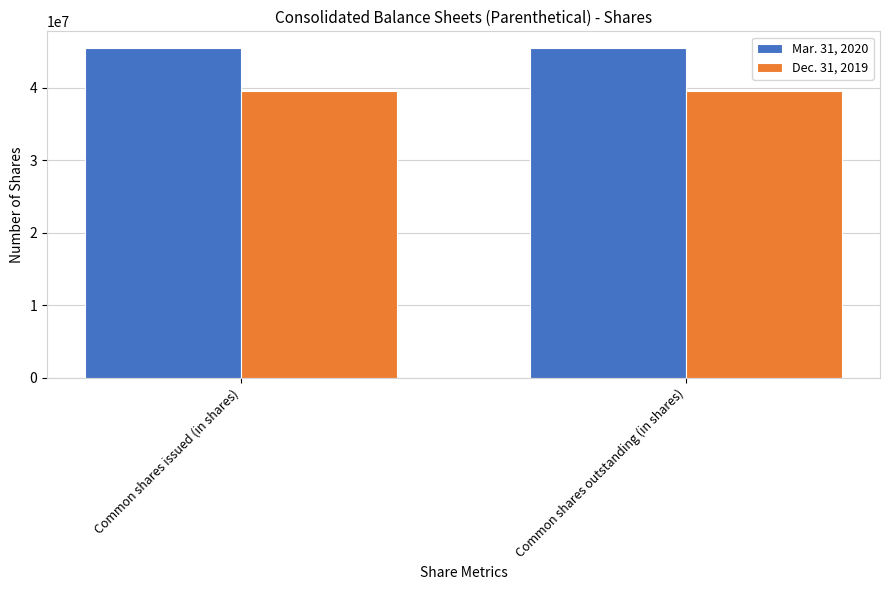

How many bars are there in total?

4